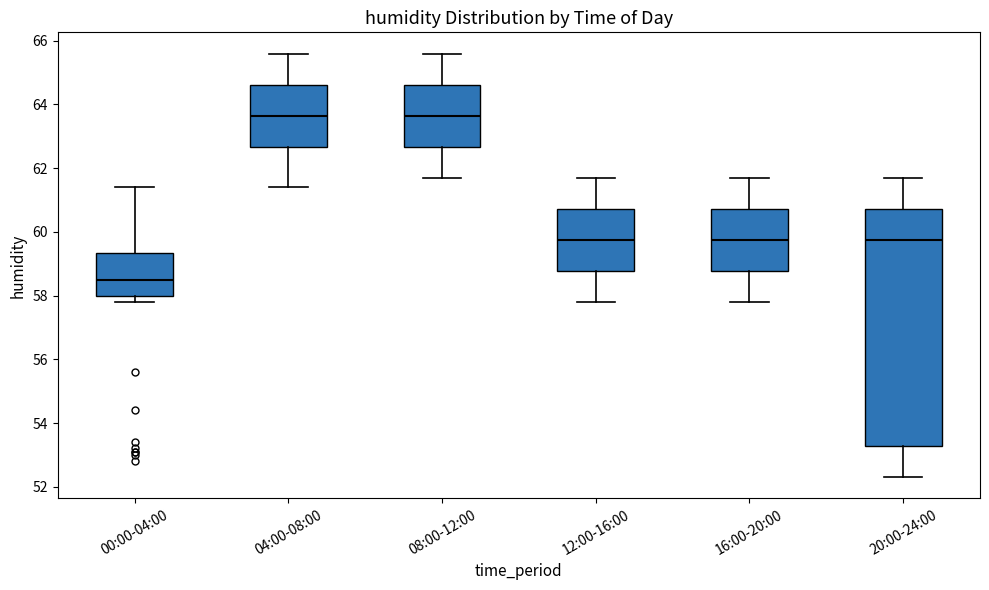

Comparing the boxes themselves (not the whiskers), which one is the tallest?

20:00-24:00